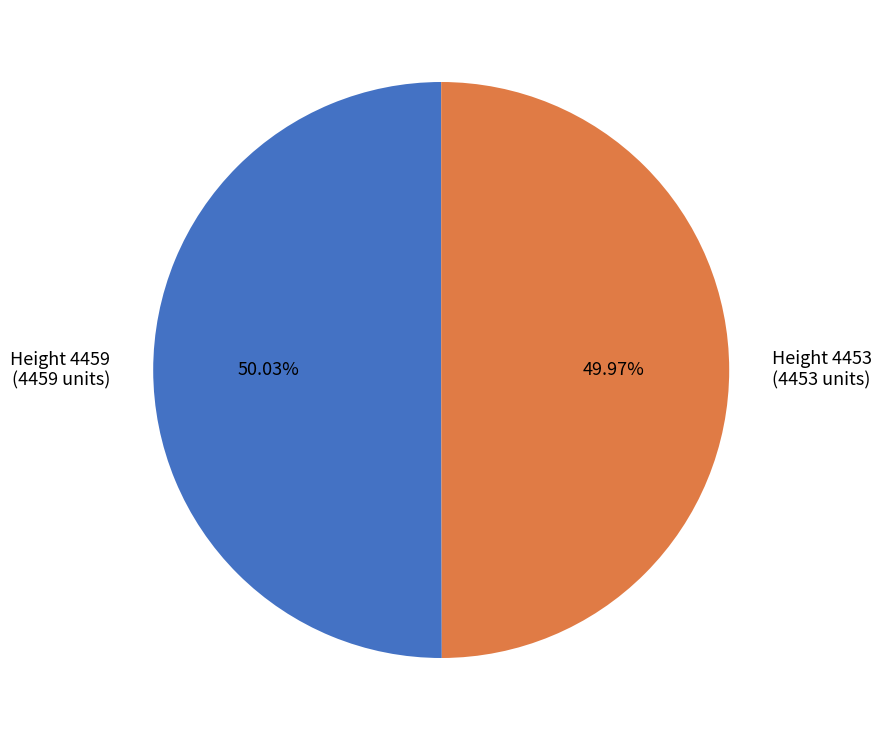

Is the sum of Height 4459 and Height 4453 greater than half?

Yes